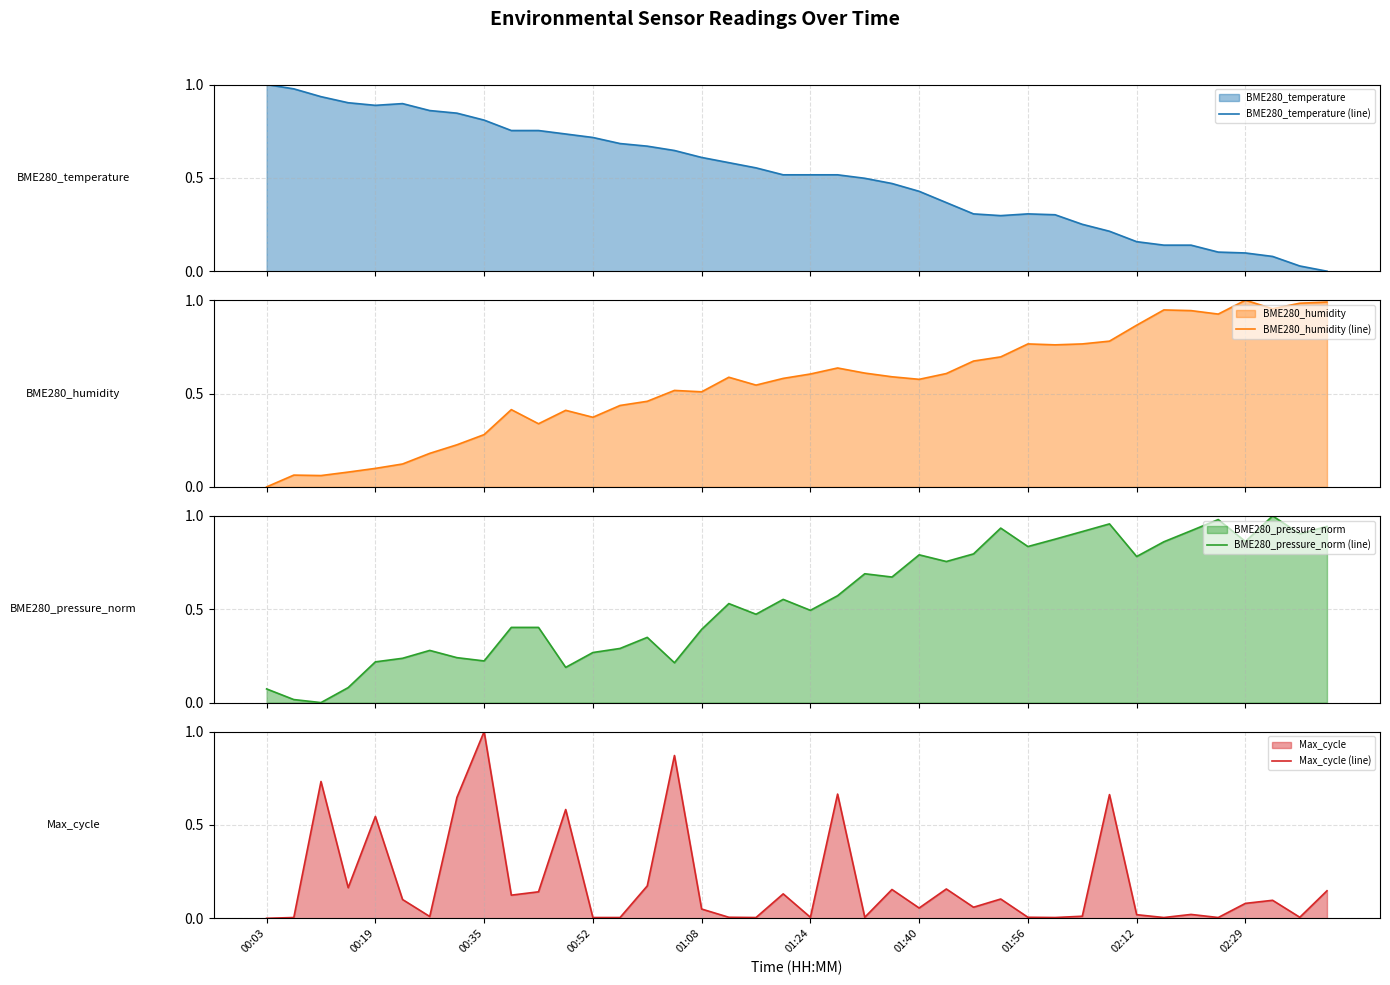

At which label does BME280_temperature (line) reach its peak?

00:03